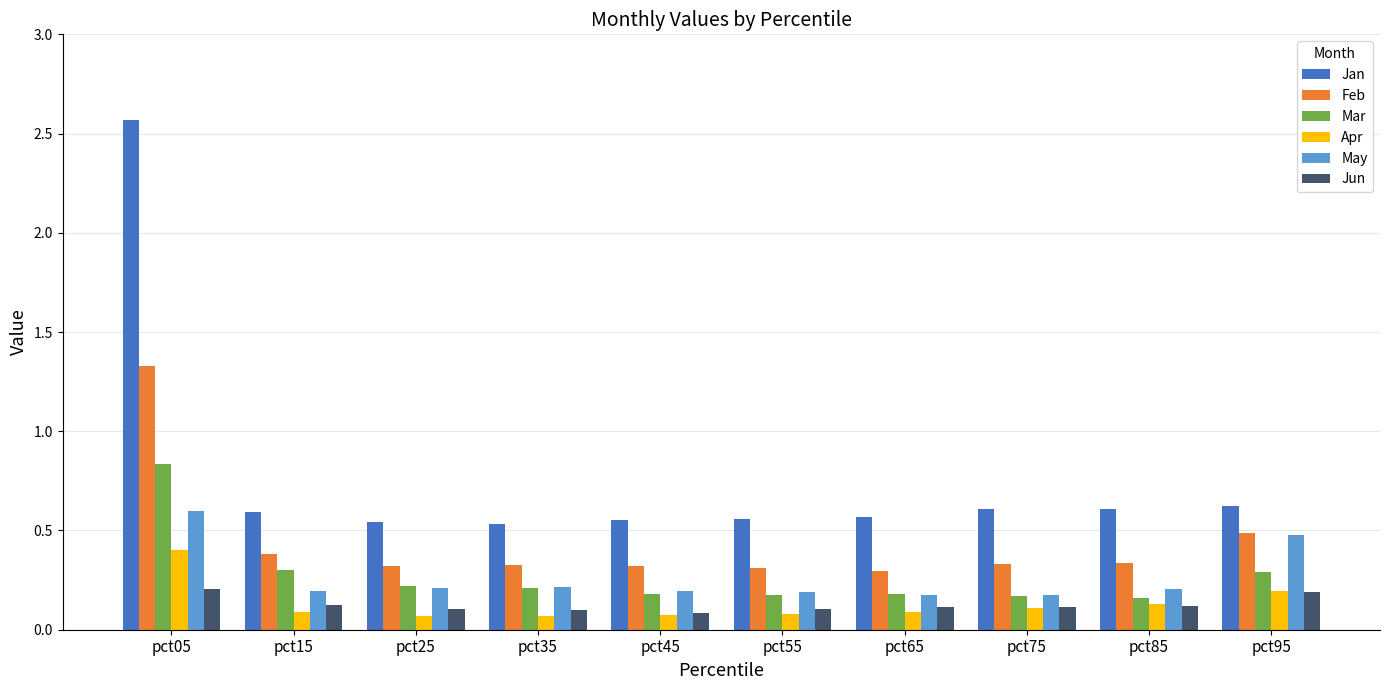

What is the sum of all Jun values?

1.3